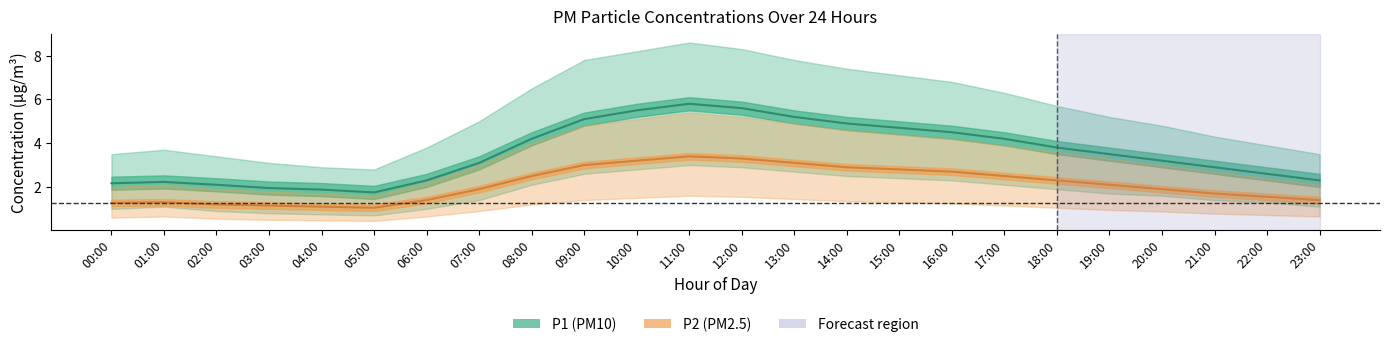

True or false: P1_upper and P2 intersect in this chart.

False